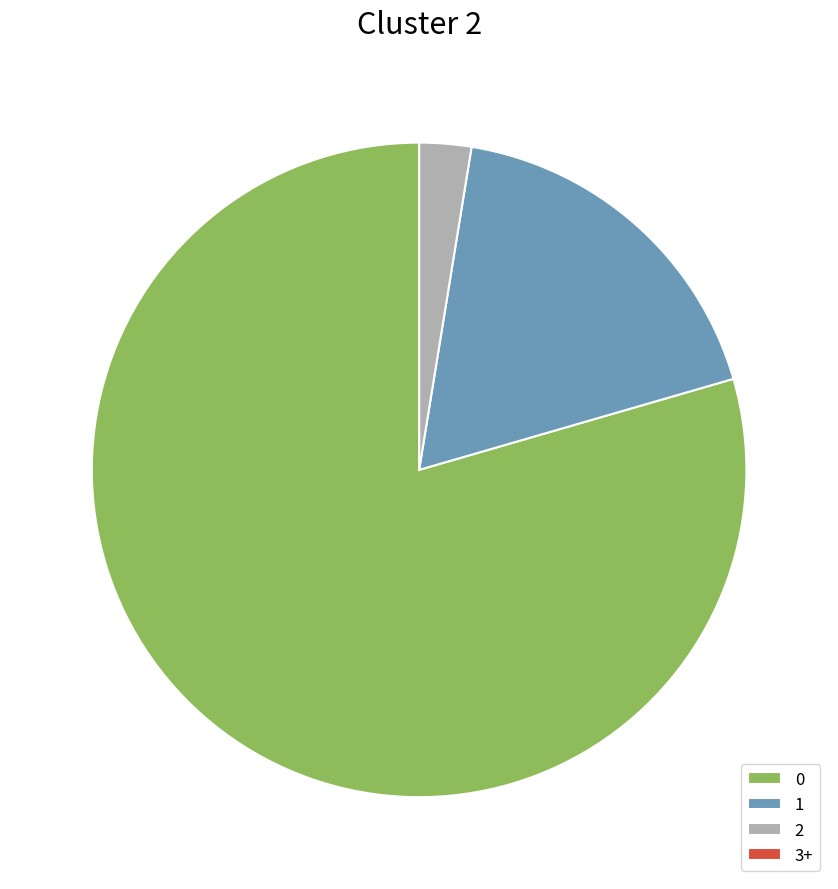

Is the sum of 1 and 0 greater than half?

Yes